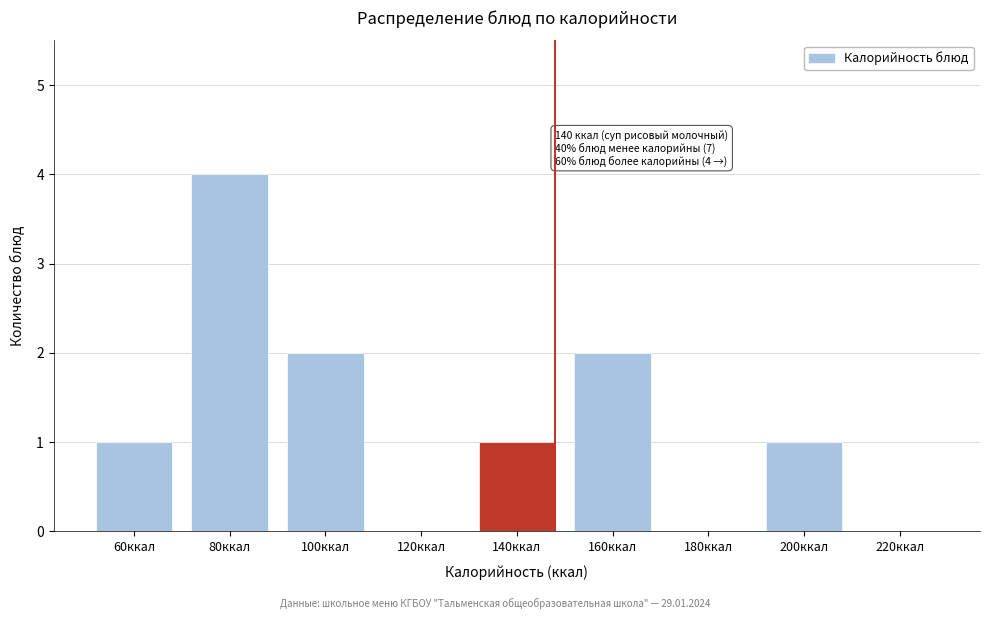

Reading right to left, extract all data points from this chart.

220ккал=0	200ккал=1	180ккал=0	160ккал=2	140ккал=1	120ккал=0	100ккал=2	80ккал=4	60ккал=1